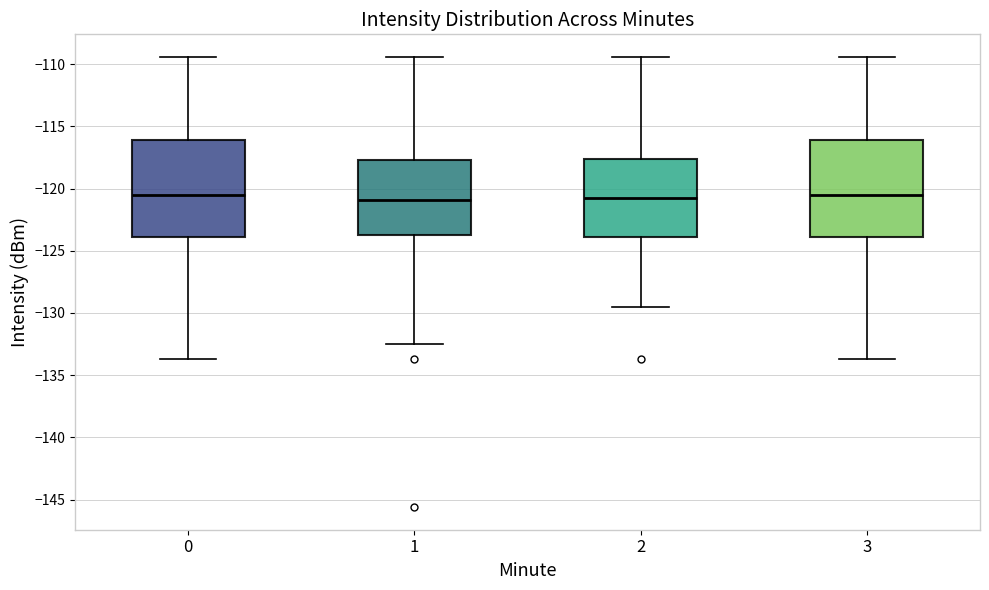

Reading left to right, transcribe this box plot: for each box, give where its median line is, the range the box spans, and where its two whiskers end, as read against the y-axis. The values are not printed on the chart, so give them approximately, as read against the axis.

0: median -120.5, box -124.0 to -116.0, whiskers -133.5 to -109.5
1: median -121.0, box -123.5 to -117.5, whiskers -132.5 to -109.5
2: median -121.0, box -124.0 to -117.5, whiskers -129.5 to -109.5
3: median -120.5, box -124.0 to -116.0, whiskers -133.5 to -109.5